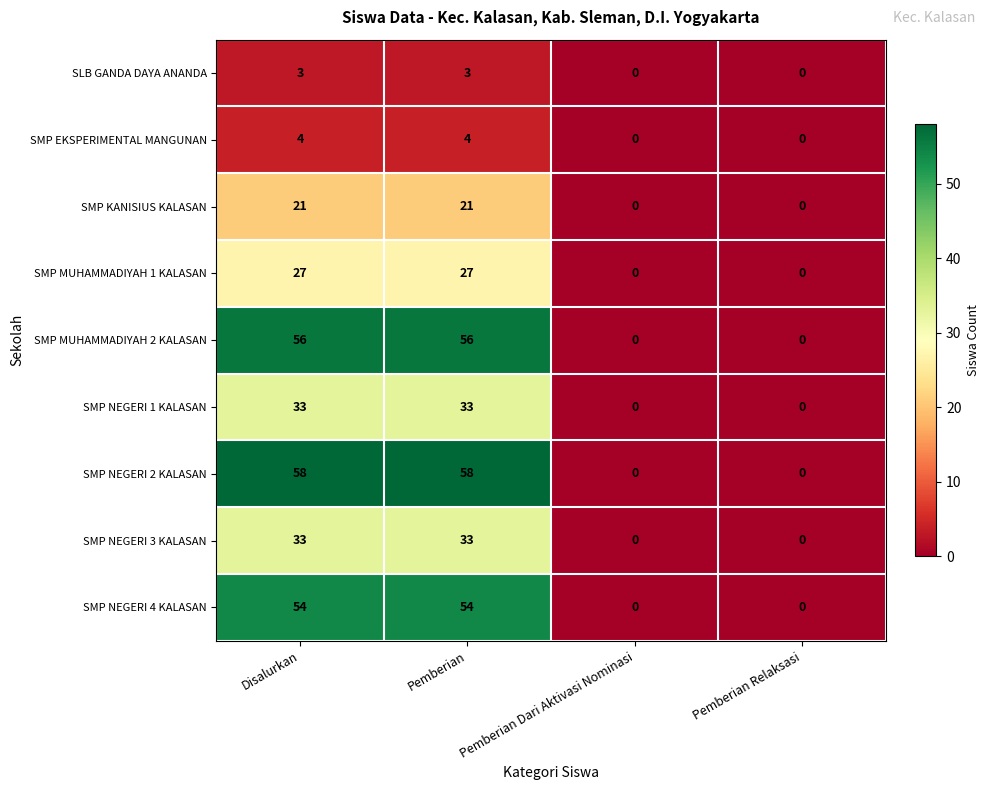

What is the maximum value for SMP MUHAMMADIYAH 2 KALASAN?

56